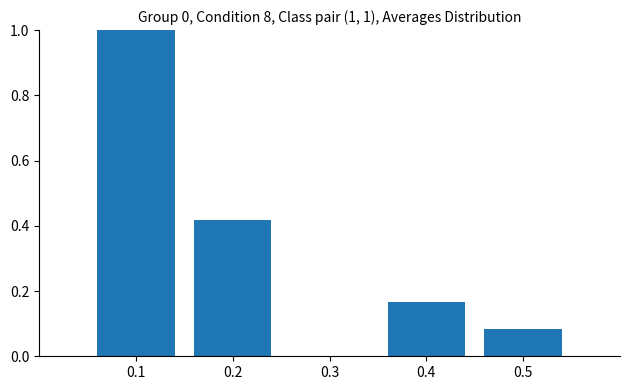

What is the sum of all values?

1.7